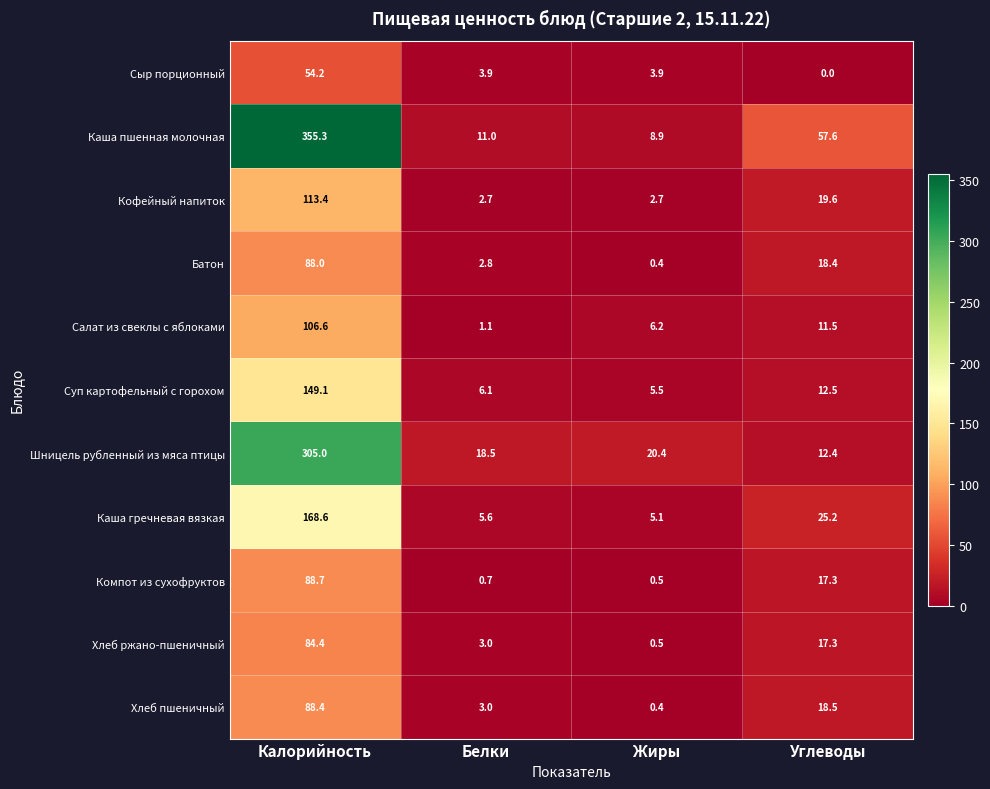

Which category has the highest value in the Кофейный напиток series?

Калорийность